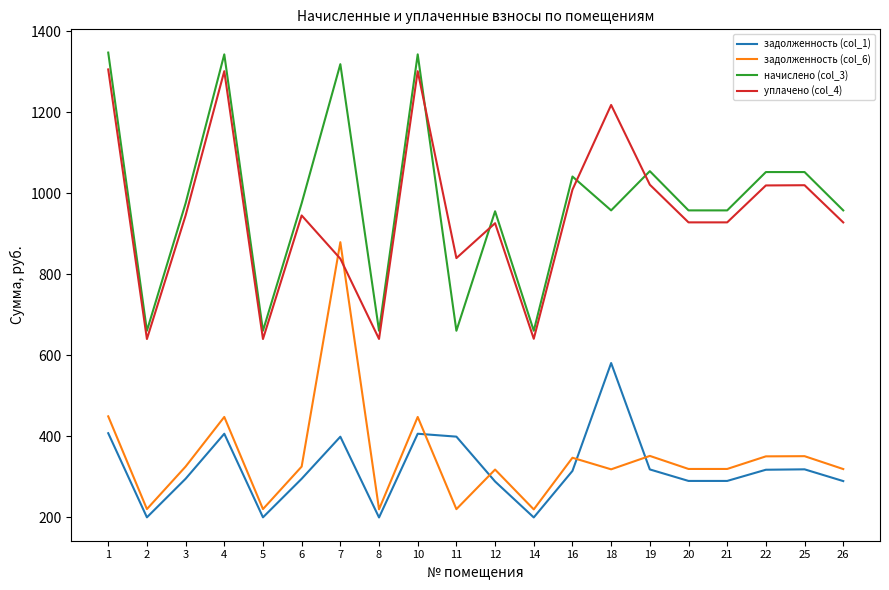

Between 5 and 11, which series saw the biggest shift?

уплачено (col_4)